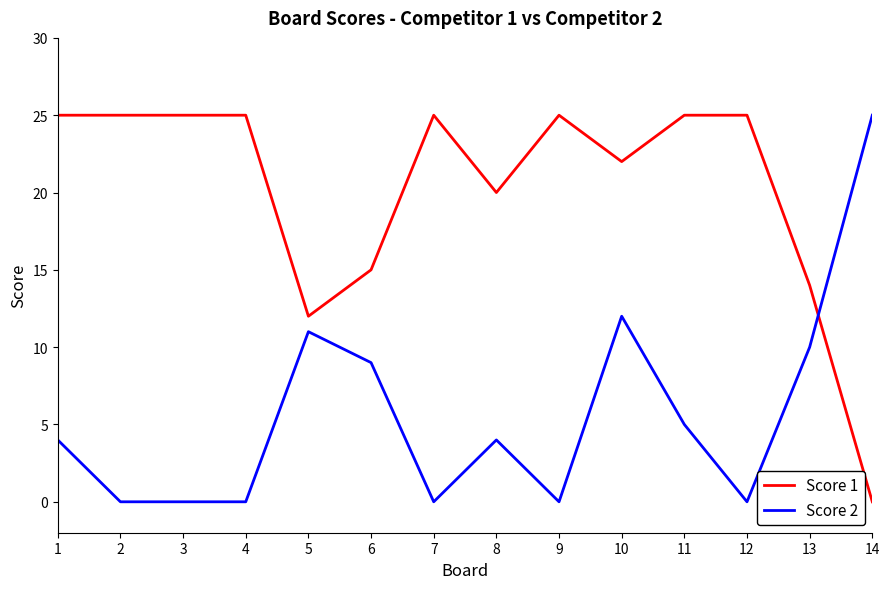

True or false: Score 1 has a value of 25 at 2.

True